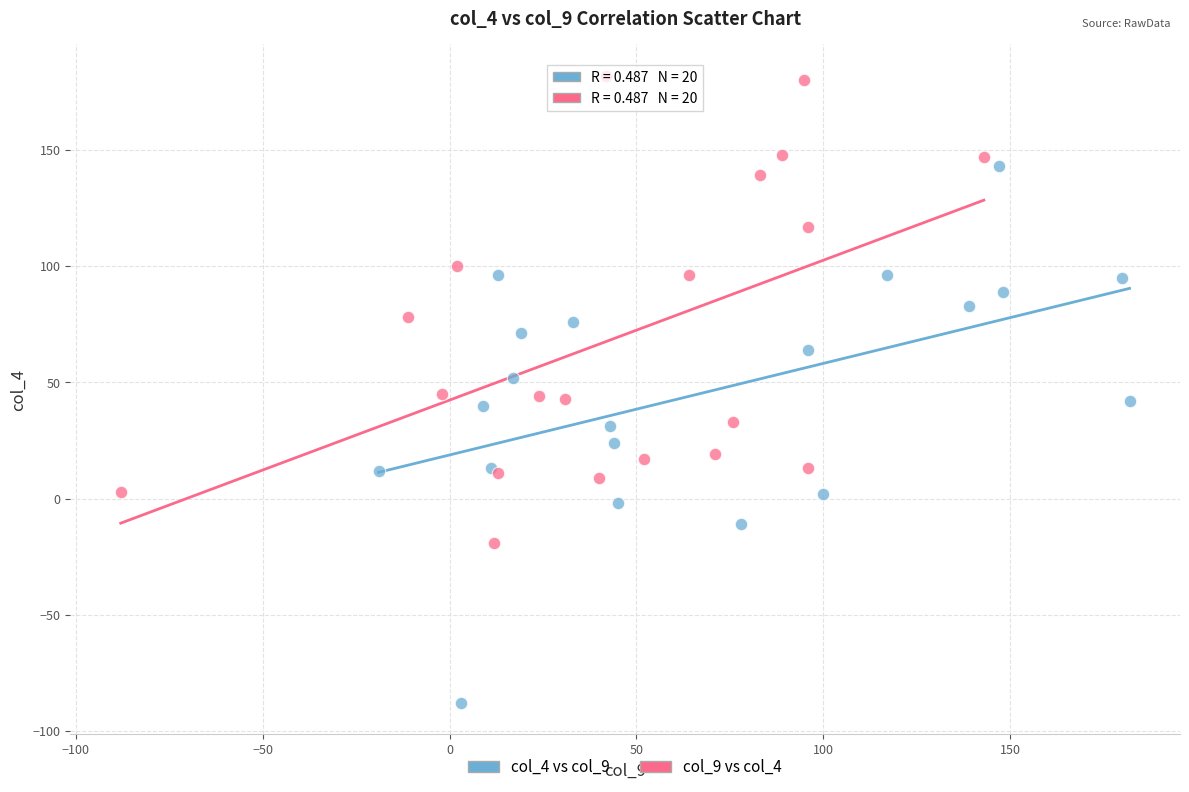

Which series reaches the maximum Y coordinate?

col_9 vs col_4